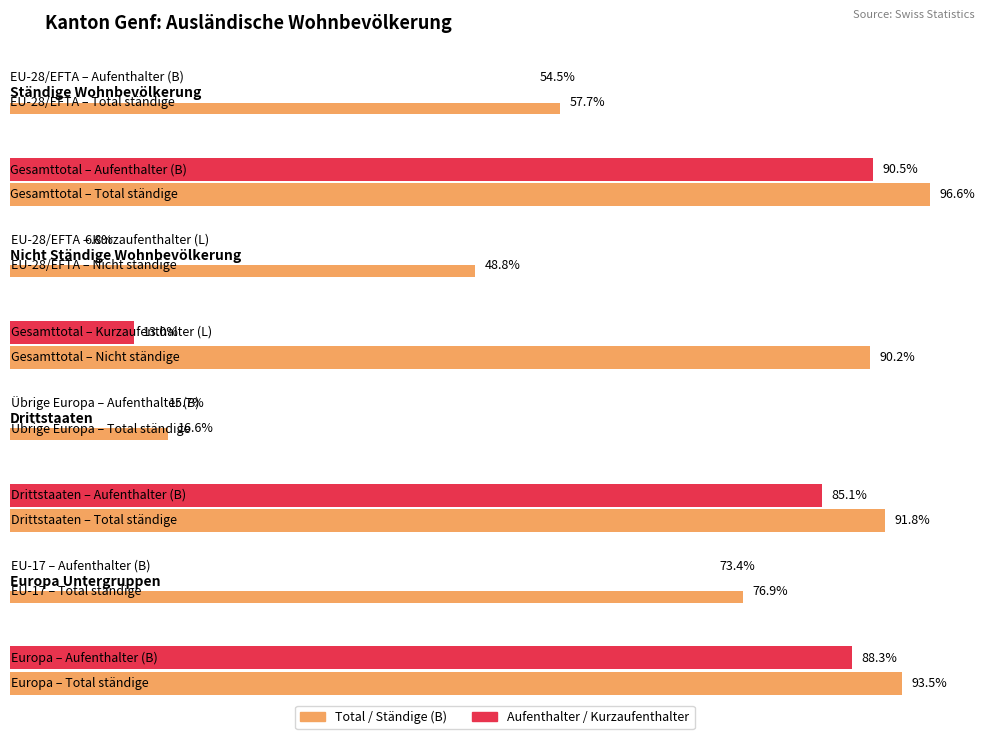

Which series has the largest total across all categories?

Total ständige